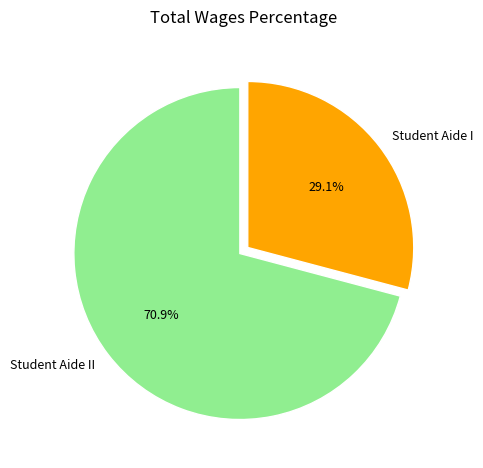

True or false: Student Aide I accounts for 29% of the total.

True